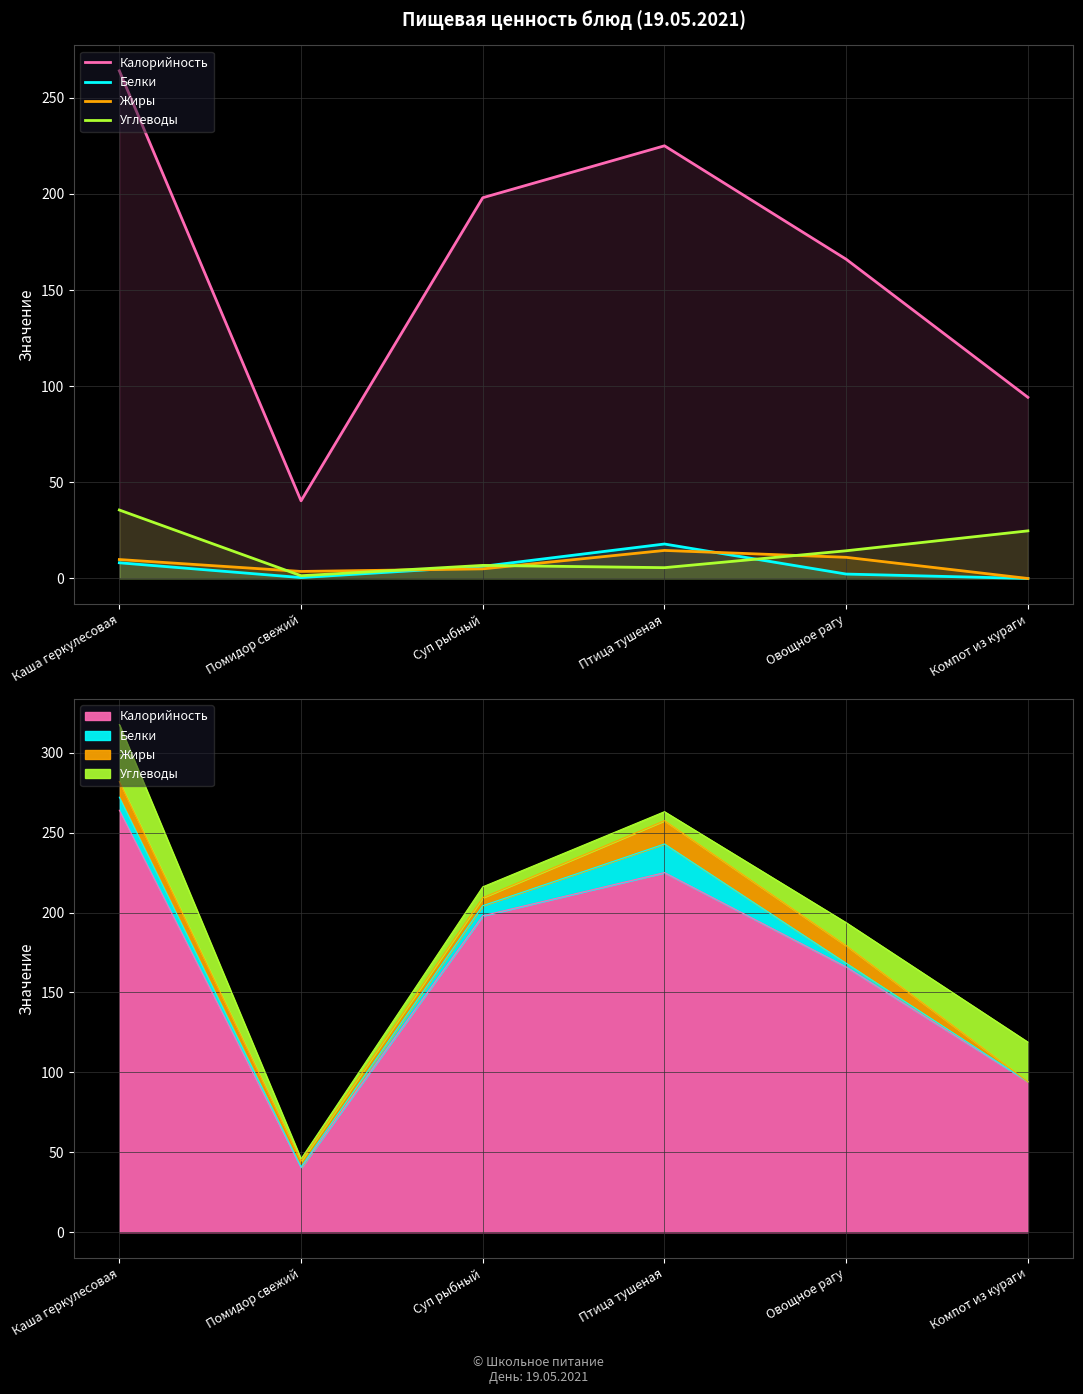

Where is the first local minimum for Углеводы?

Помидор свежий